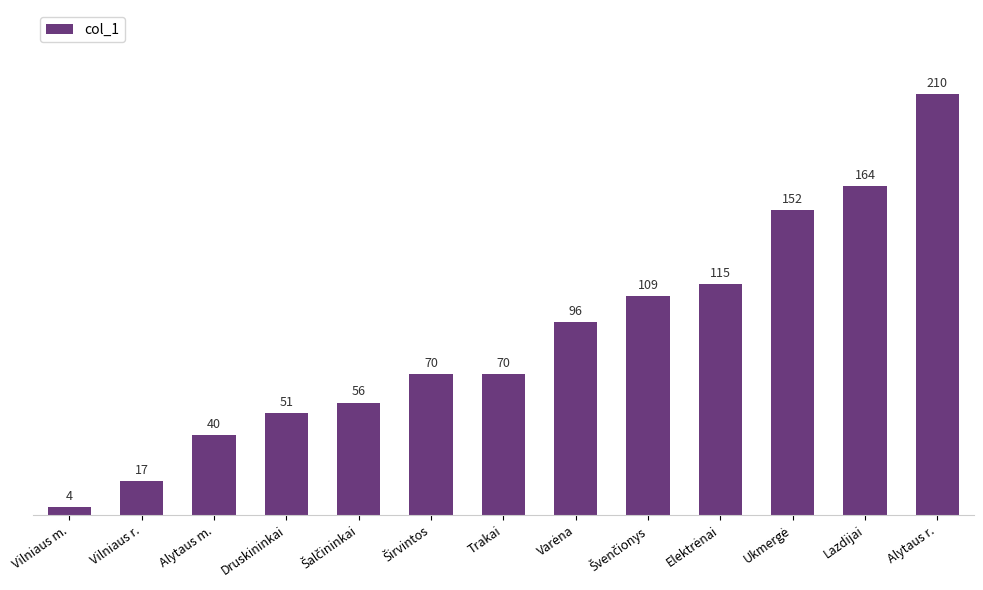

True or false: the data shows 145 at Alytaus r..

False